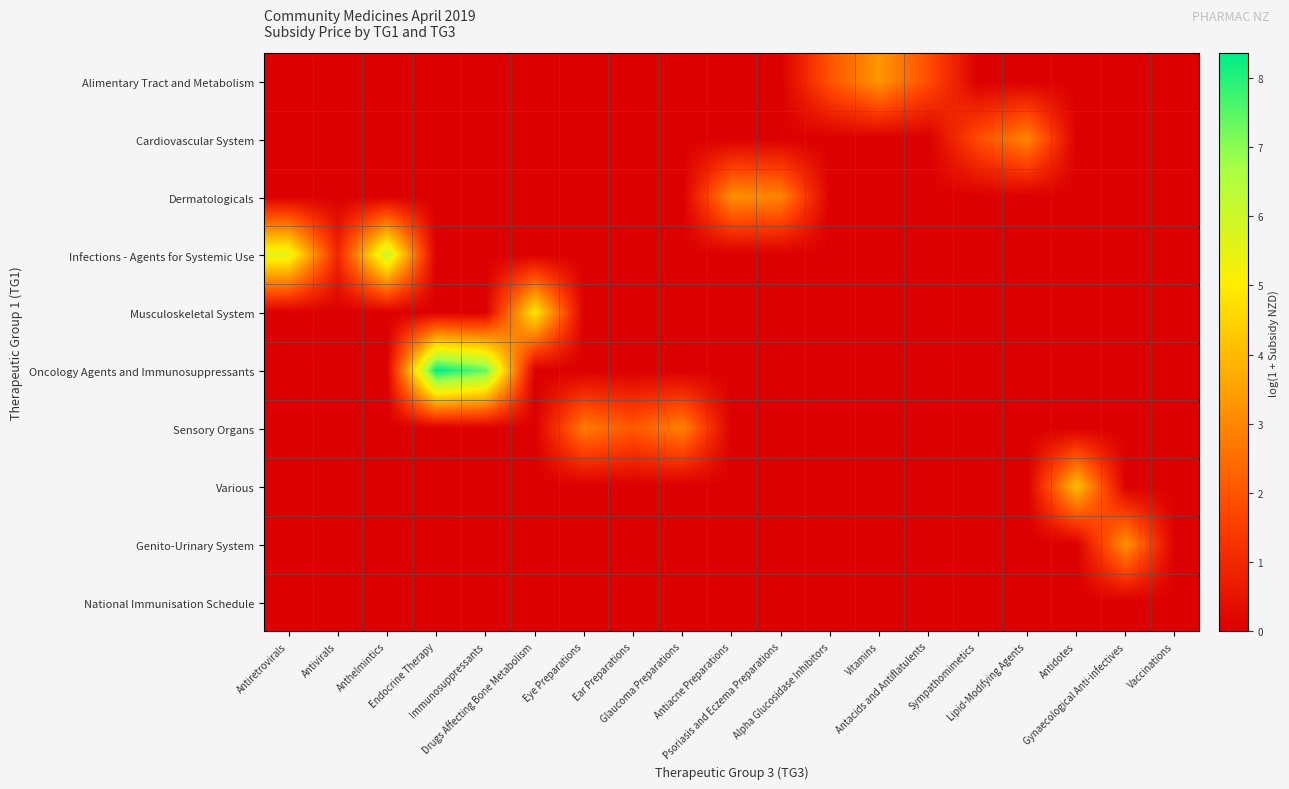

At Lipid-Modifying Agents, list the series in order from largest to smallest.

Cardiovascular System, Alimentary Tract and Metabolism, Dermatologicals, Infections - Agents for Systemic Use, Musculoskeletal System, Oncology Agents and Immunosuppressants, Sensory Organs, Various, Genito-Urinary System, National Immunisation Schedule